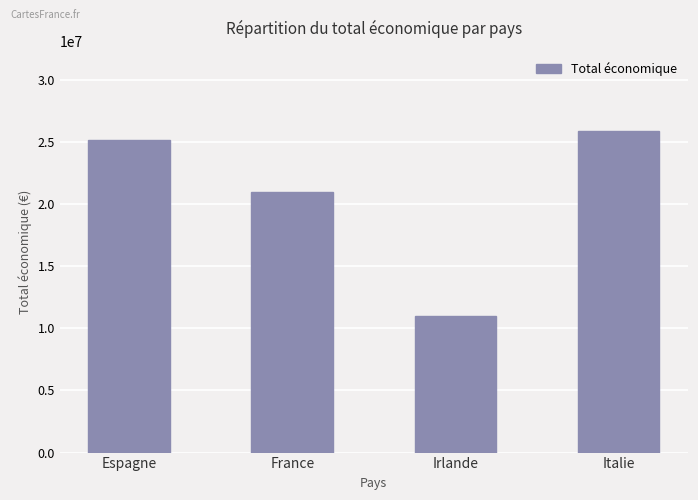

Reading left to right, what are all the values shown in this chart?

Espagne=25175488	France=20999140	Irlande=10950171	Italie=25864209